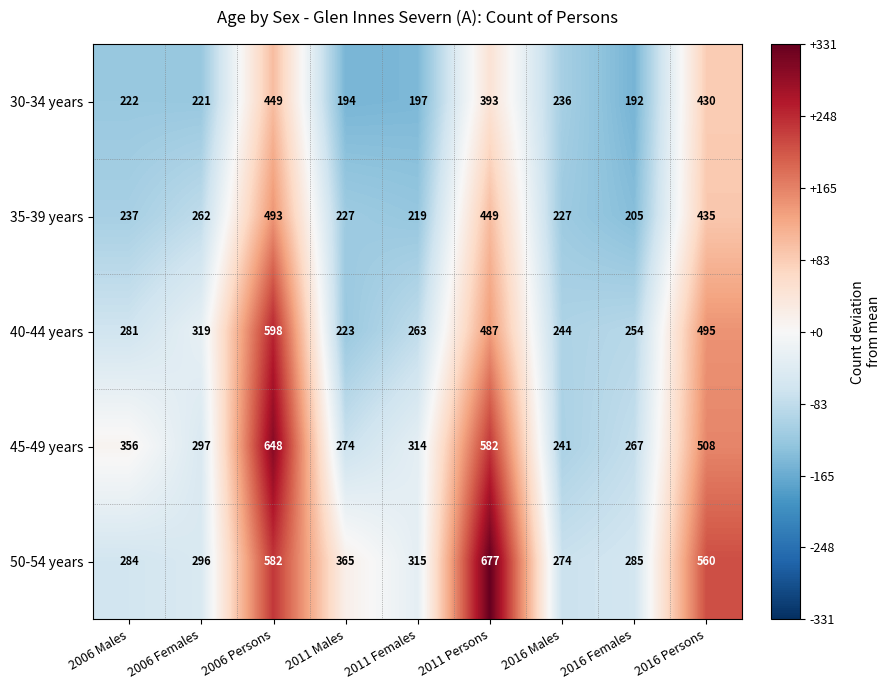

Which series changed the most between 2011 Females and 2011 Persons?

50-54 years